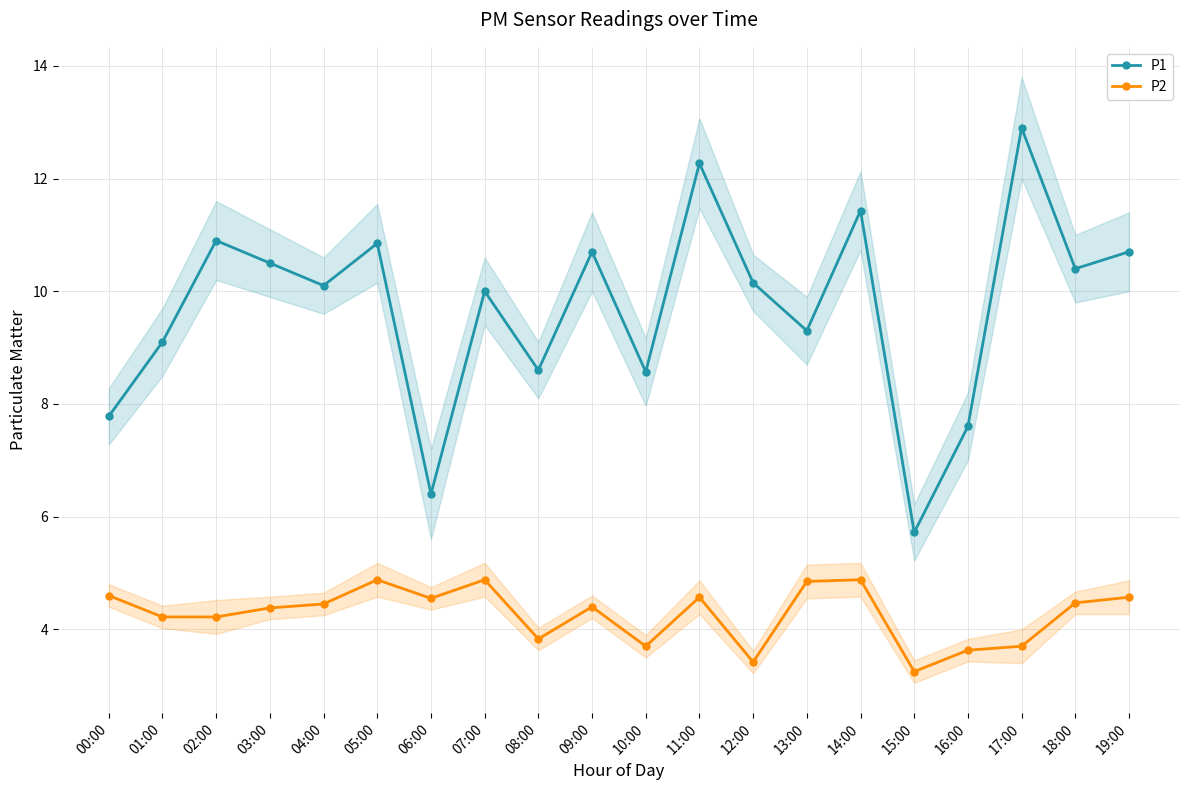

How many values in the P2 series exceed 4?

14